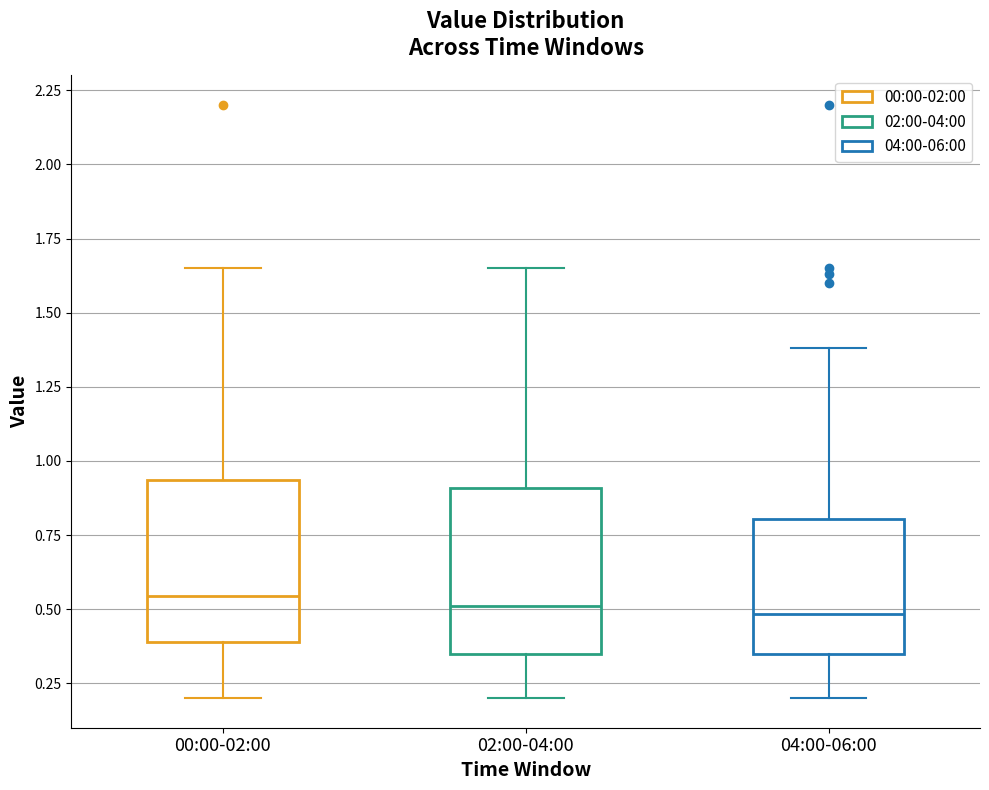

Where is the lower edge of the box for 00:00-02:00 on the y-axis? The values are not printed on the chart, so give them approximately, as read against the axis.

0.40